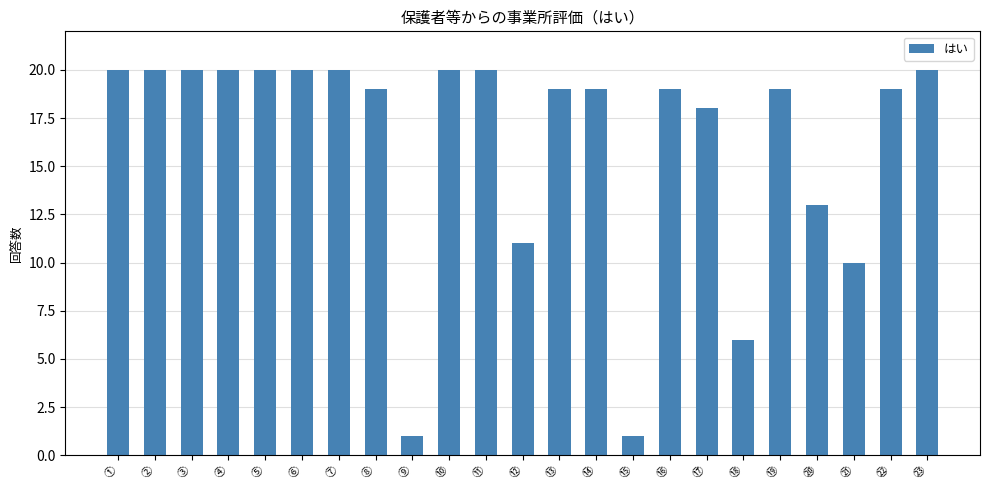

What is the greatest value displayed?

20